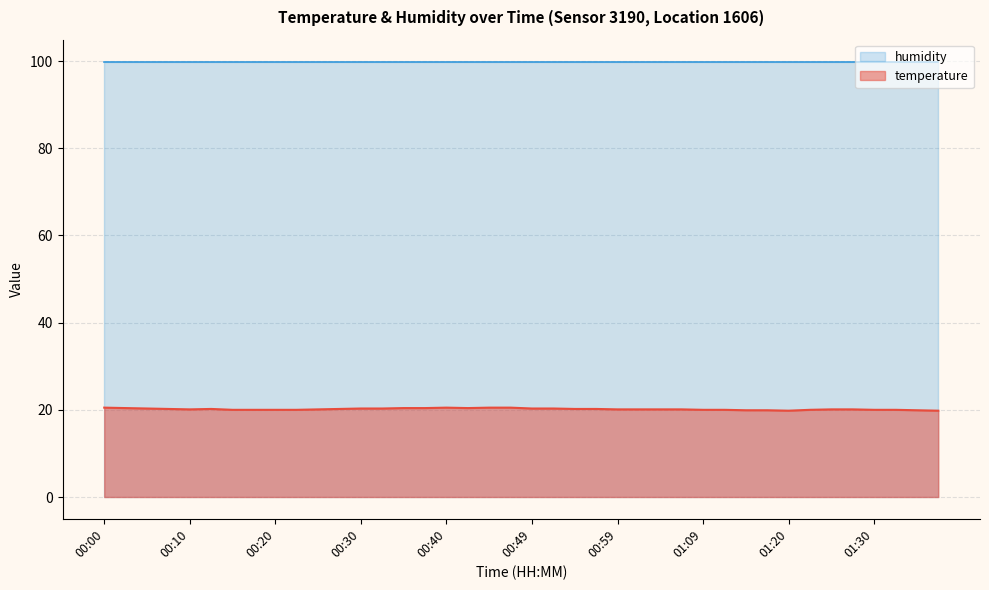

How many points are lower than both their immediate neighbors (excluding endpoints)?

3